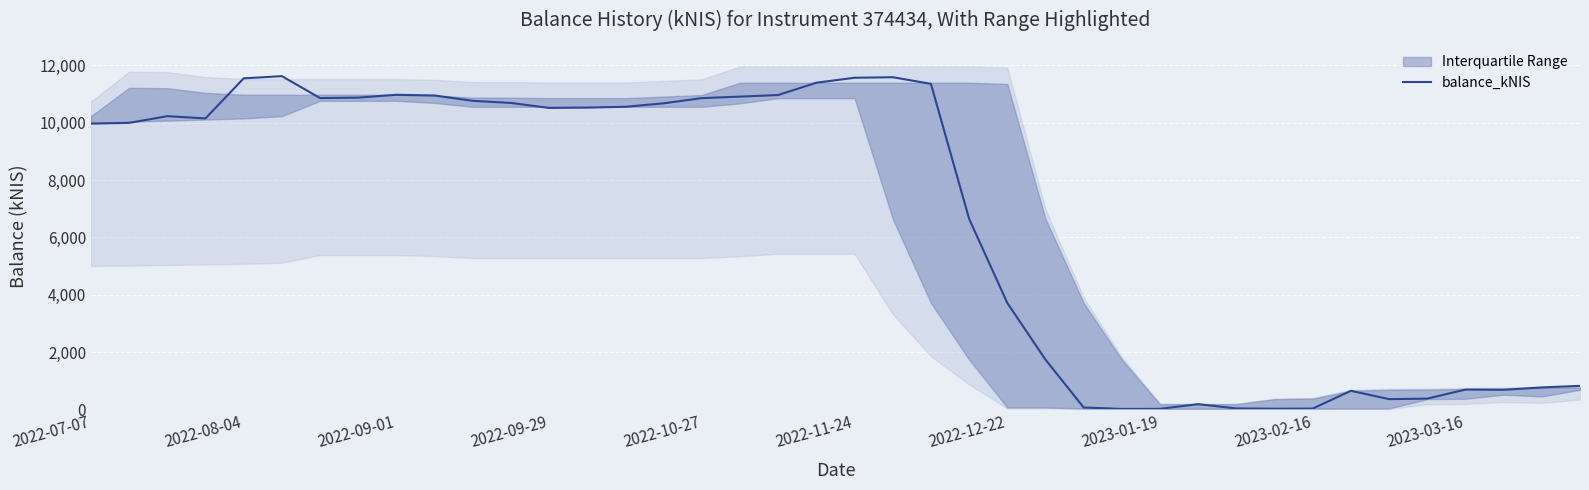

How many data points does each series have?

40